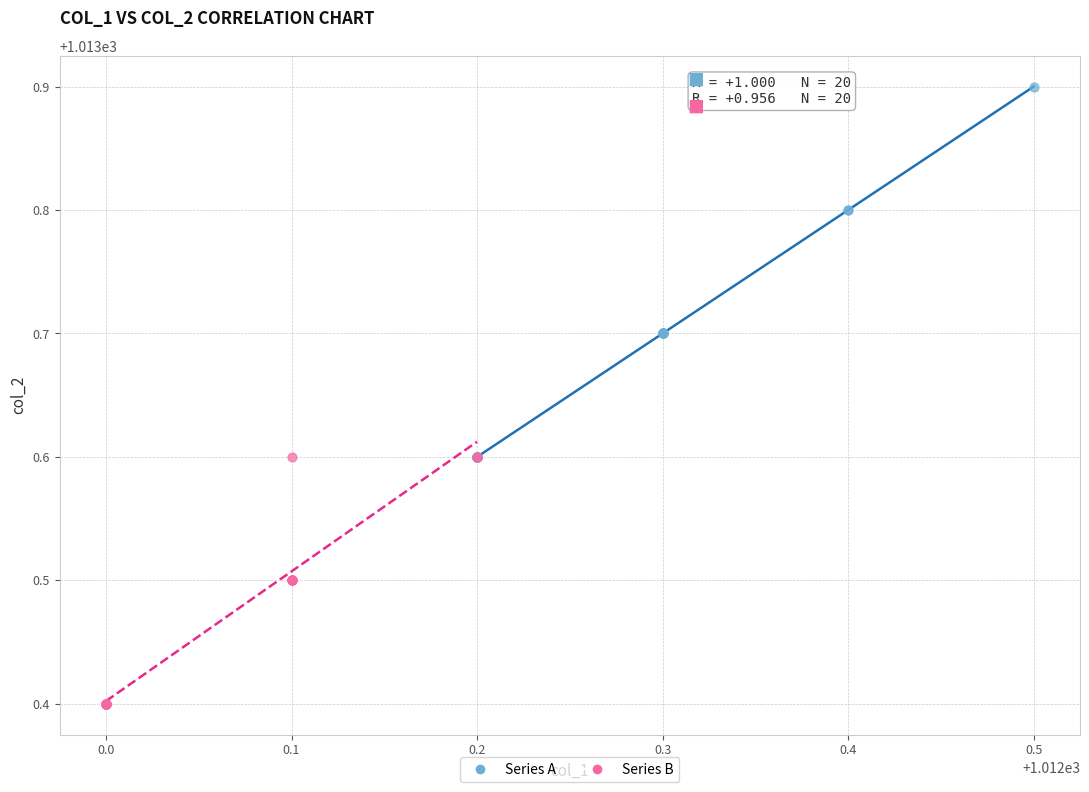

Which series has the largest Y range (max minus min)?

Series A